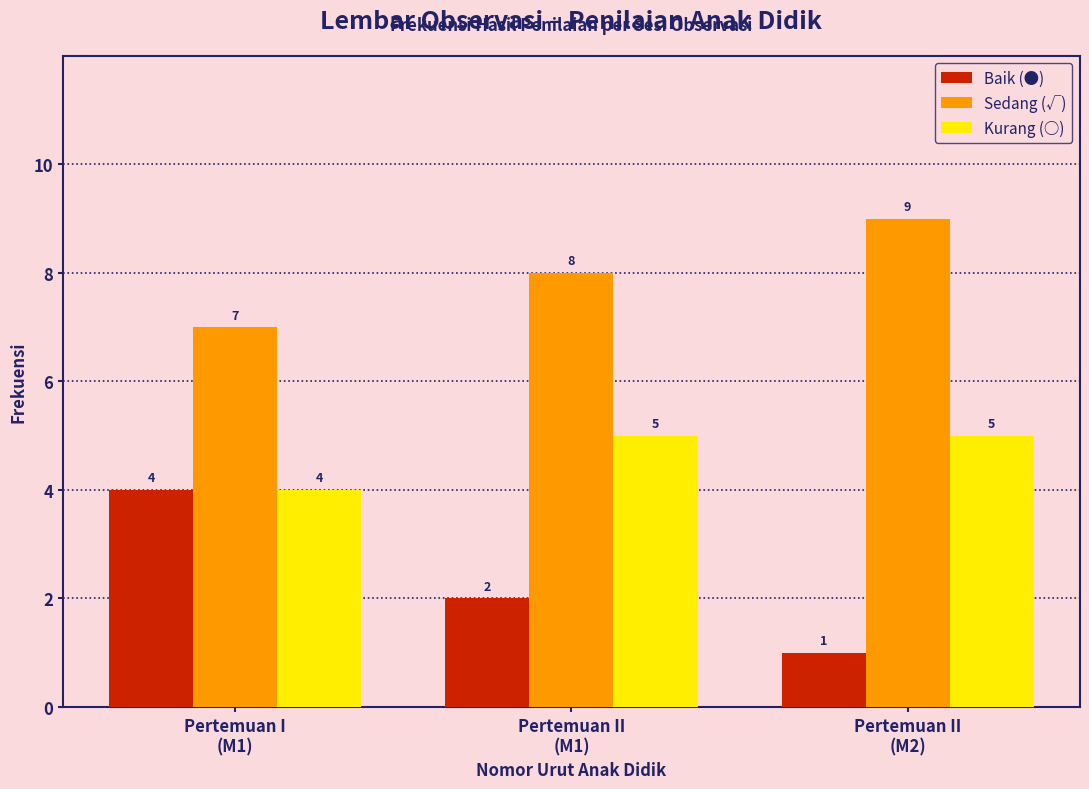

Reading right to left, list all the values displayed in this chart.

Baik (●): 1	2	4
Sedang (√): 9	8	7
Kurang (○): 5	5	4